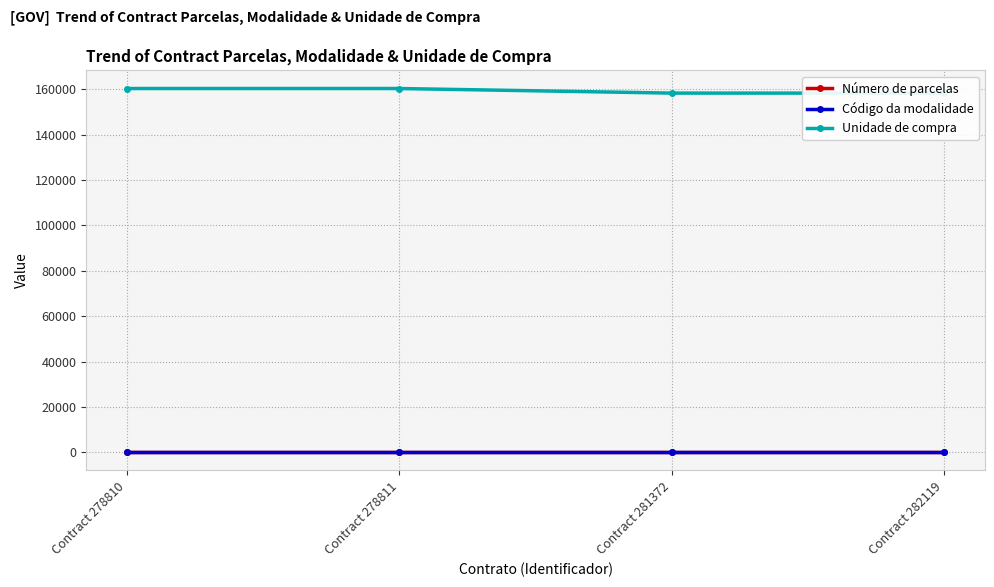

What is the value of the Código da modalidade point at the 2nd from the left?

5